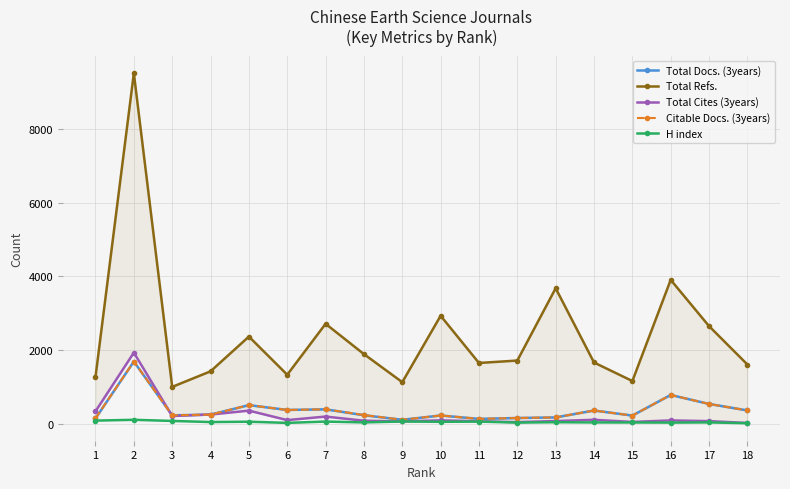

True or false: Total Refs. and H index intersect in this chart.

False